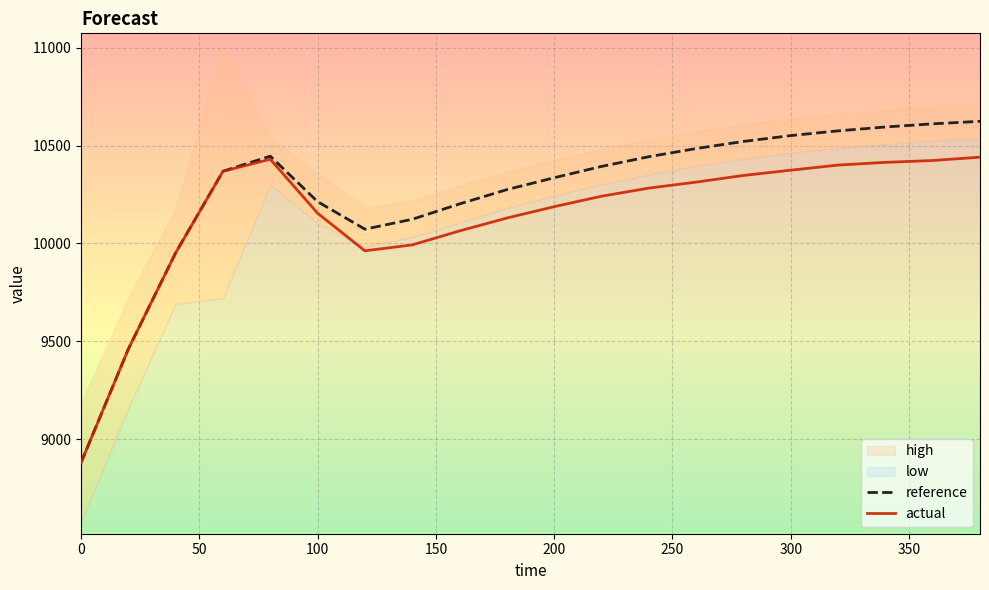

The value of actual at 100 is 10154.3. True or false?

True